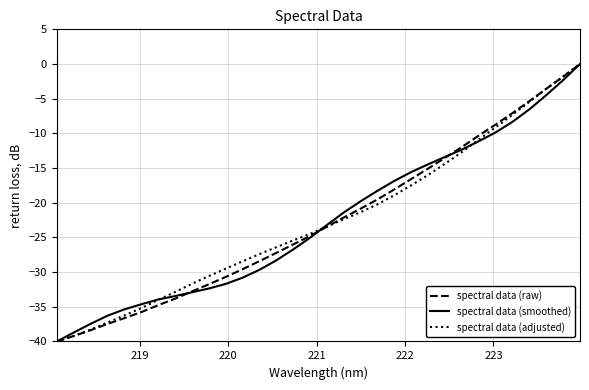

What is the minimum value shown in the chart?

-40.0